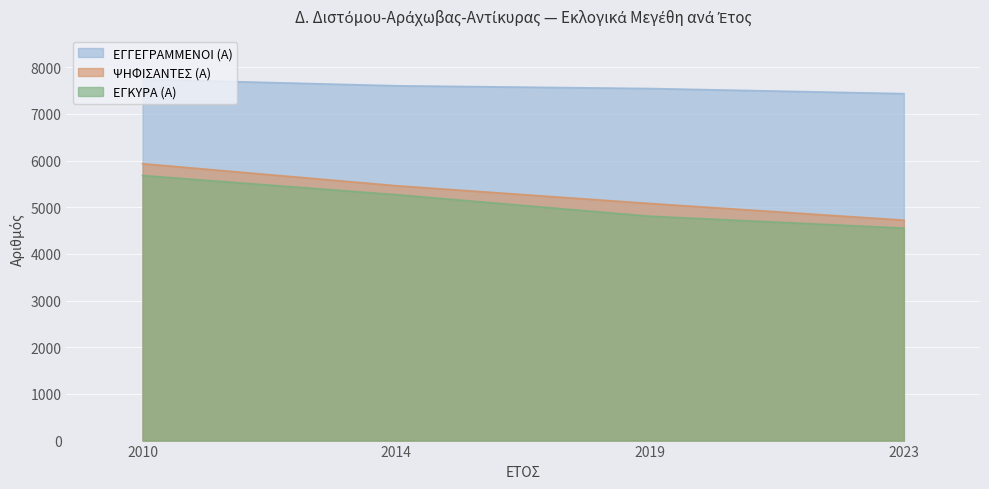

Is the value of ΨΗΦΙΣΑΝΤΕΣ (Α) at 2014 greater than the value of ΕΓΚΥΡΑ (Α) at 2023?

Yes